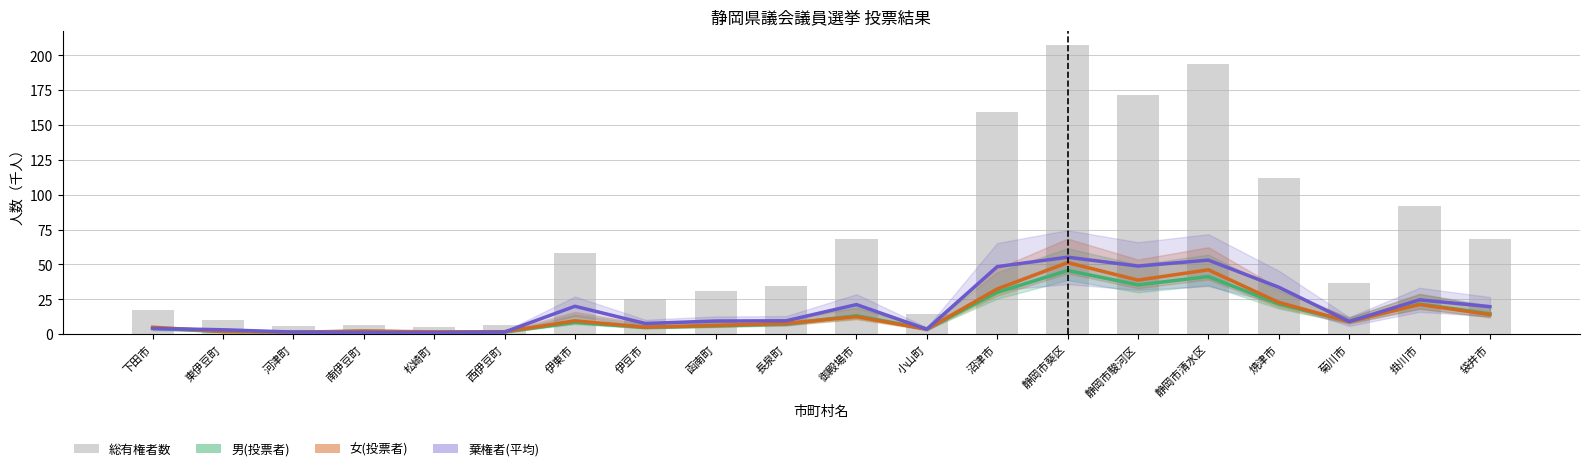

Where is 女(投票者) nearest to the value 26?

焼津市